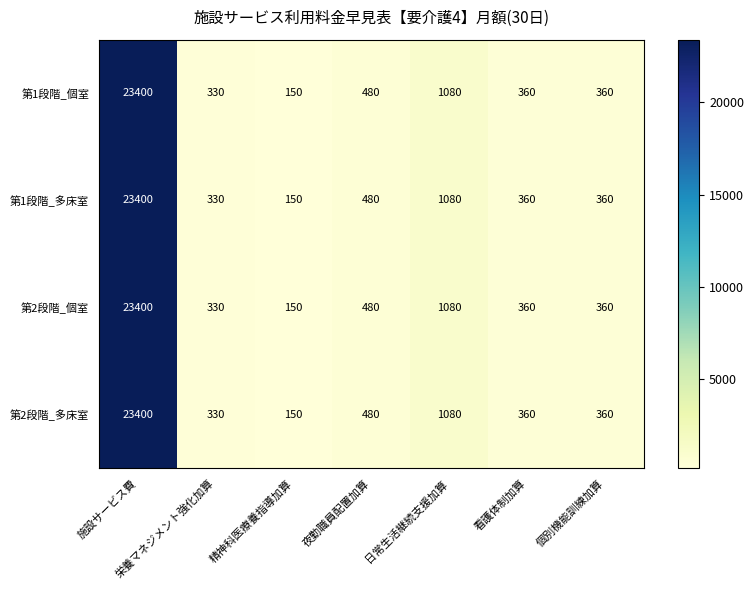

What is the greatest value displayed?

23400